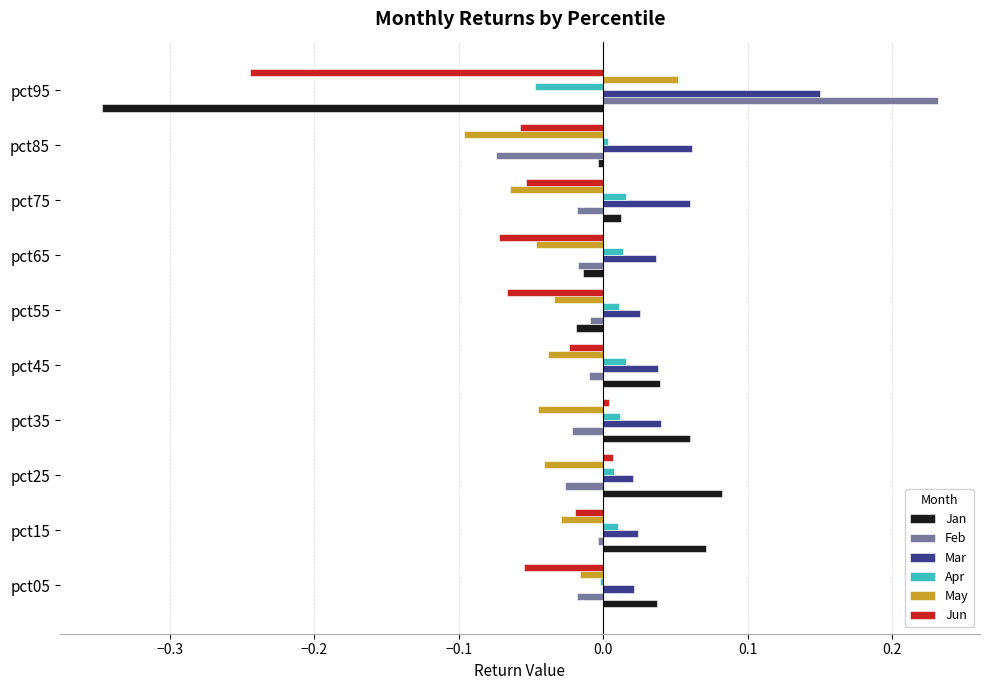

What is the difference between the second highest and minimum values in the Jan series?

0.4